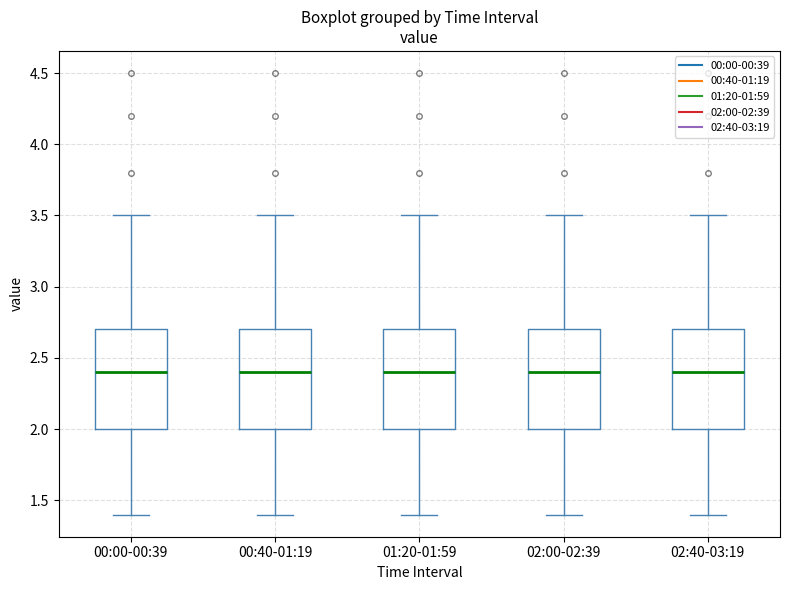

Where does the upper whisker of the box for 00:40-01:19 end on the y-axis? The values are not printed on the chart, so give them approximately, as read against the axis.

3.5